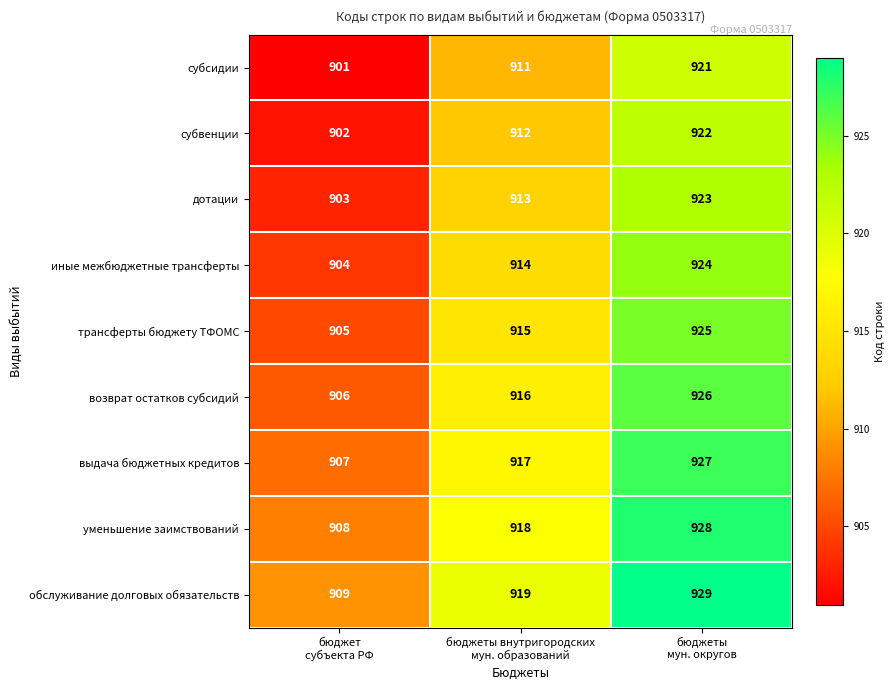

Count the возврат остатков субсидий values in the range 906 to 926.

3